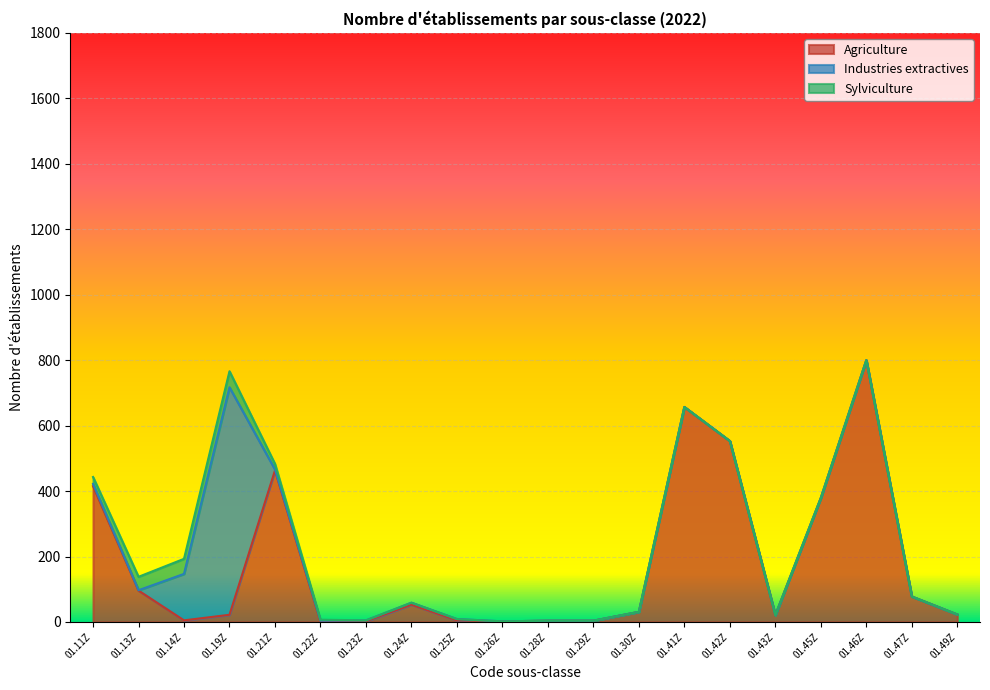

Which series ends up on top after the final intersection of Industries extractives and Sylviculture?

Sylviculture